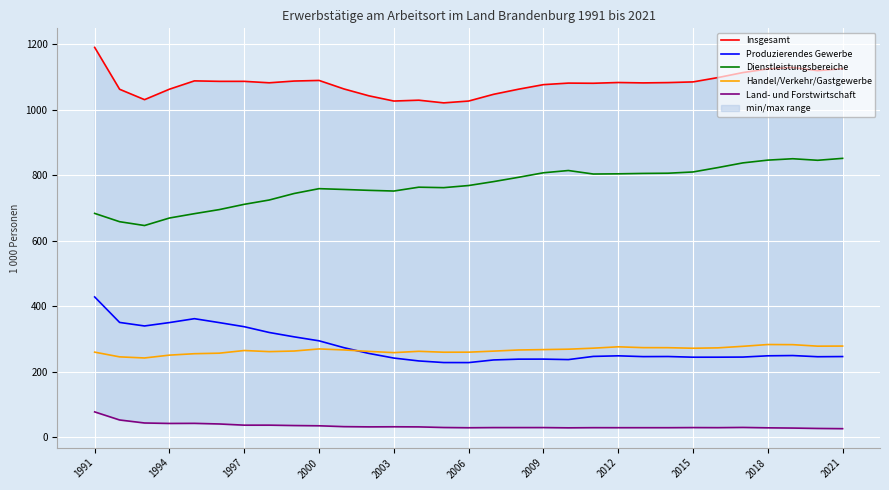

What is the difference between the highest and lowest values at 11?

1011.0